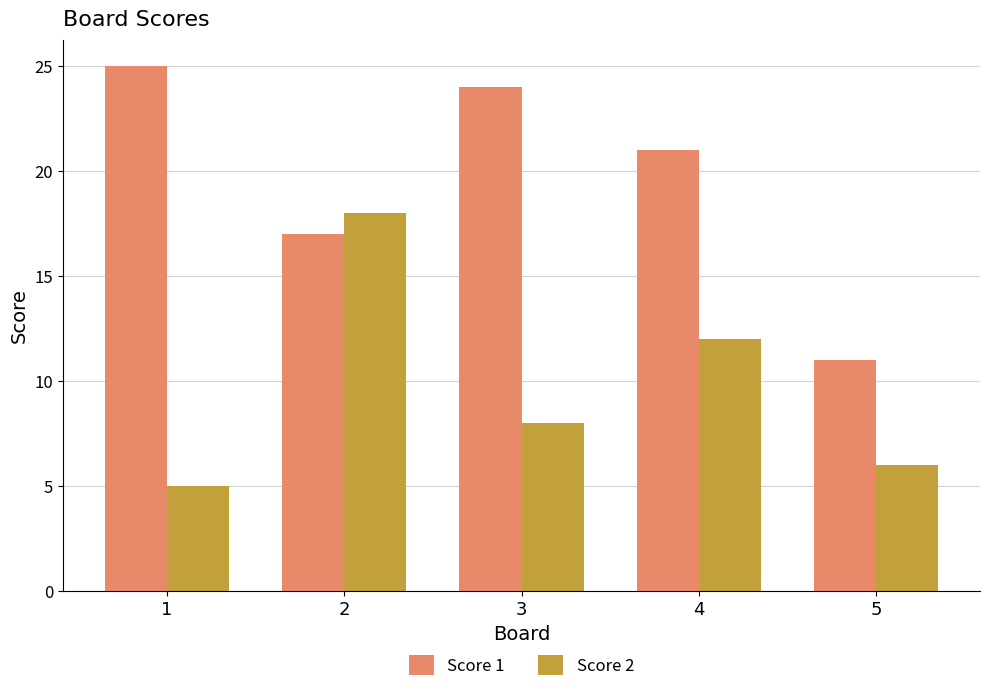

Reading left to right, list all the values displayed in this chart.

Score 1: 25	17	24	21	11
Score 2: 5	18	8	12	6